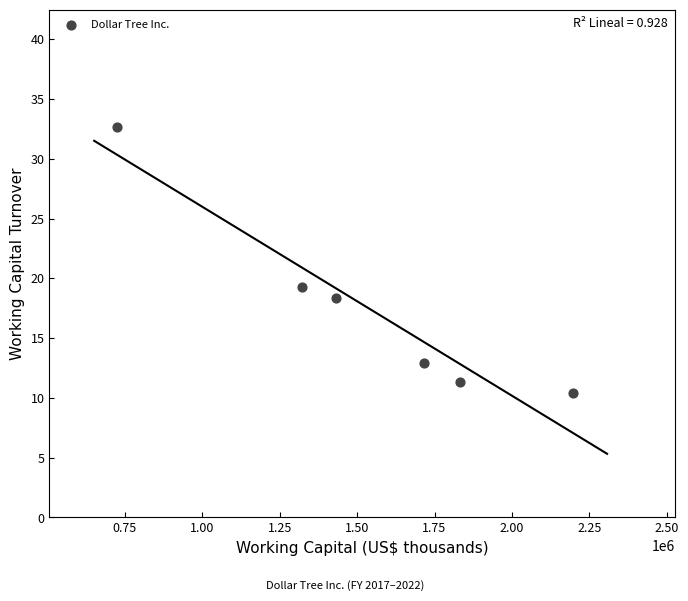

What Y value in the scatter plot is closest to 21?

19.3